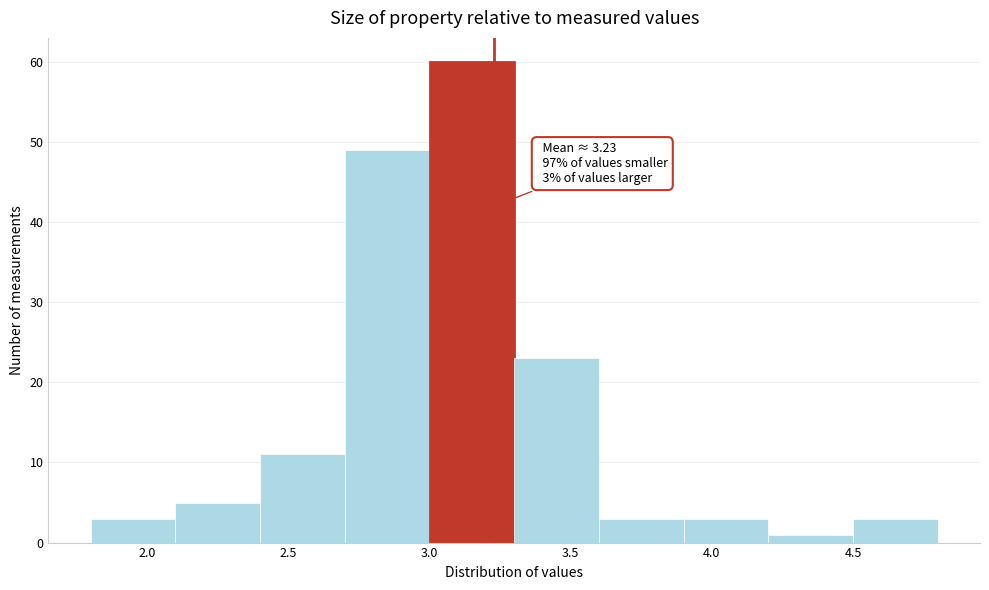

Which range on the x-axis has the tallest bar?

3.0 to 3.3